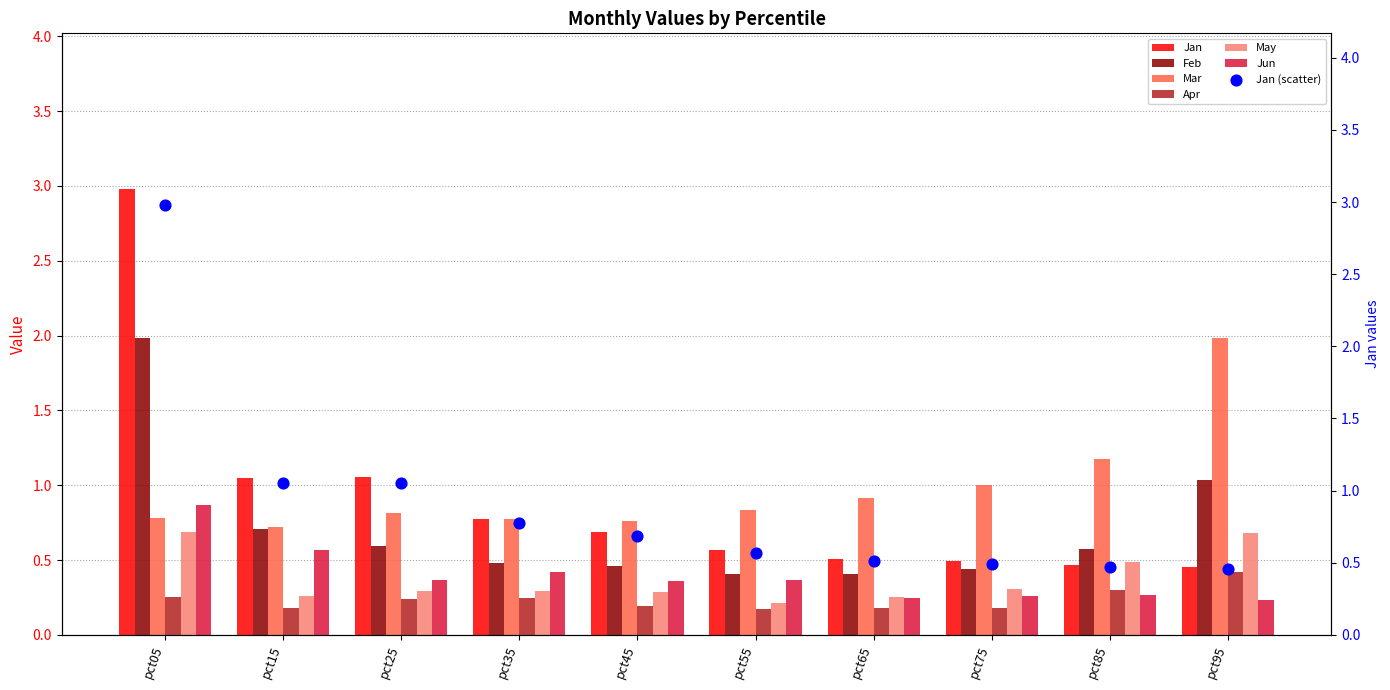

Which series reaches the maximum Y coordinate?

Jan